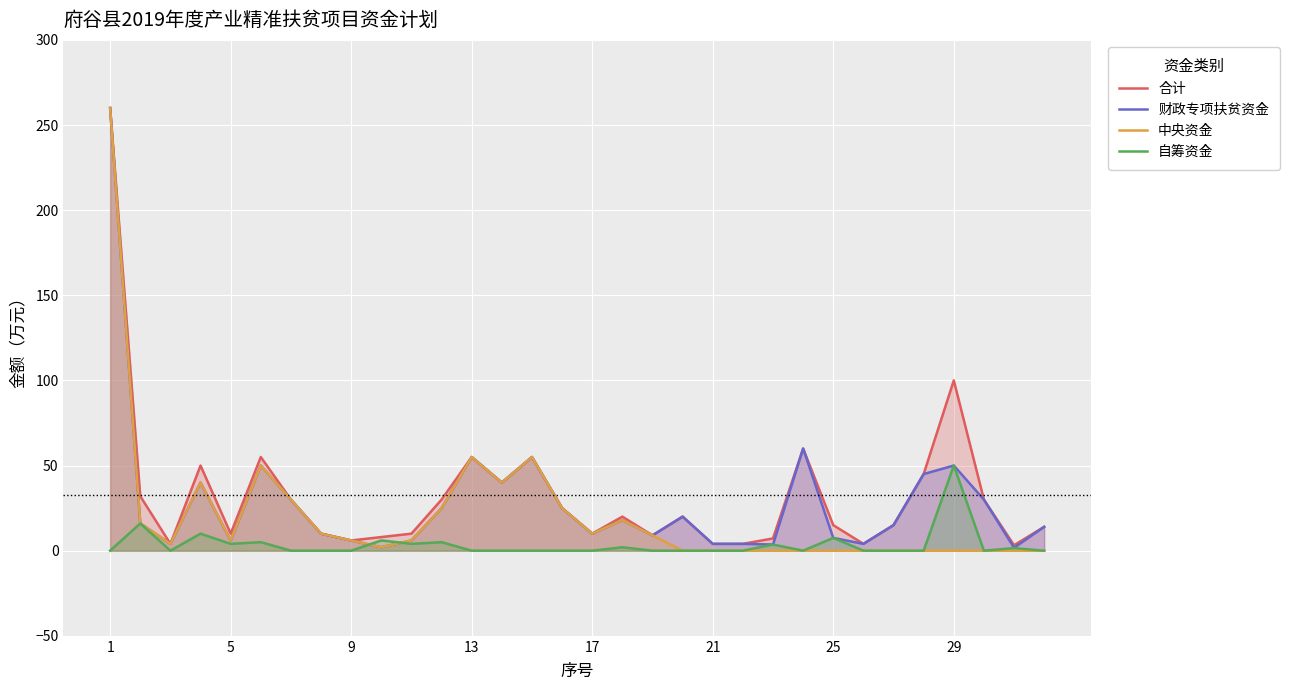

Reading left to right, what are all the values shown in this chart?

合计: 260.0	32.0	4.0	50.0	10.0	55.0	30.0	10.0	6.0	8.0	10.0	30.0	55.0	40.0	55.0	25.0	10.0	20.0	9.0	20.0	4.0	4.0	7.2	60.0	15.0	4.0	15.0	45.0	100.0	30.0	3.2	14.0
财政专项扶贫资金: 260.0	16.0	4.0	40.0	6.0	50.0	30.0	10.0	6.0	2.0	6.0	25.0	55.0	40.0	55.0	25.0	10.0	18.0	9.0	20.0	4.0	4.0	3.6	60.0	7.5	4.0	15.0	45.0	50.0	30.0	1.7	14.0
中央资金: 260.0	16.0	4.0	40.0	6.0	50.0	30.0	10.0	6.0	2.0	6.0	25.0	55.0	40.0	55.0	25.0	10.0	18.0	9.0	0.0	0.0	0.0	0.0	0.0	0.0	0.0	0.0	0.0	0.0	0.0	0.0	0.0
自筹资金: 0.0	16.0	0.0	10.0	4.0	5.0	0.0	0.0	0.0	6.0	4.0	5.0	0.0	0.0	0.0	0.0	0.0	2.0	0.0	0.0	0.0	0.0	3.6	0.0	7.5	0.0	0.0	0.0	50.0	0.0	1.5	0.0